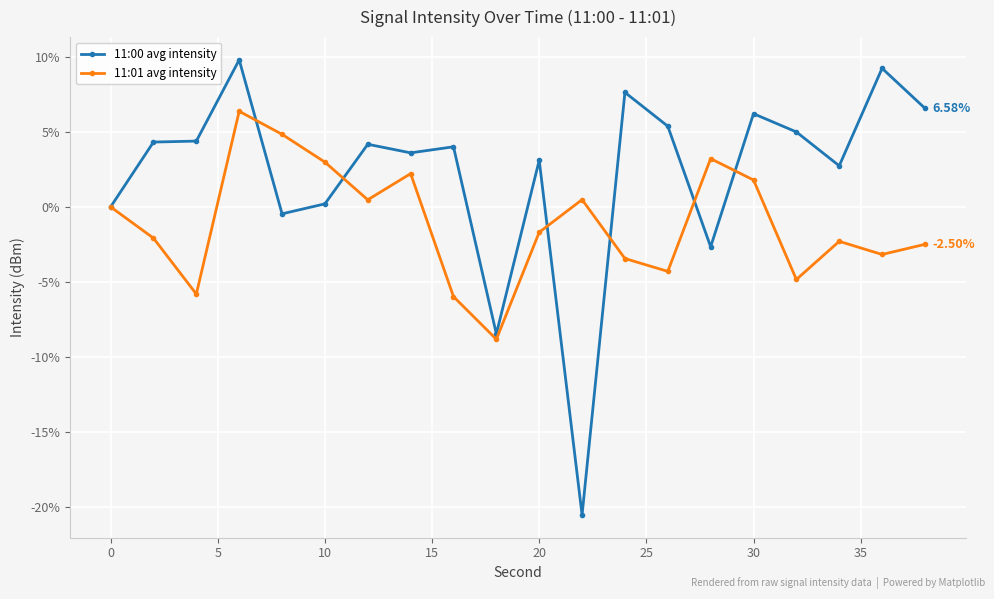

Is this an area chart (filled region under the line)?

No